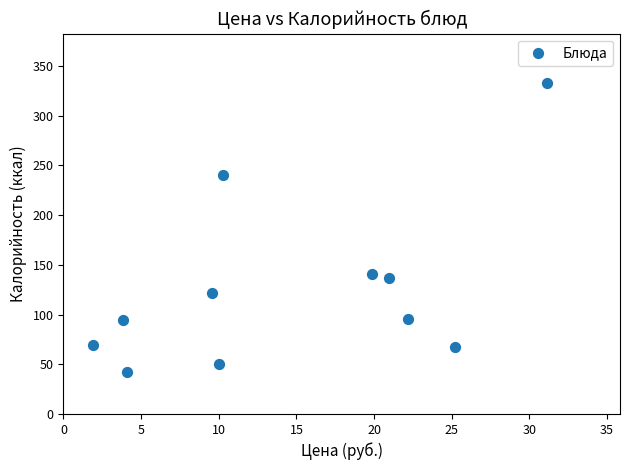

What Y value in the scatter plot is closest to 187?

140.6